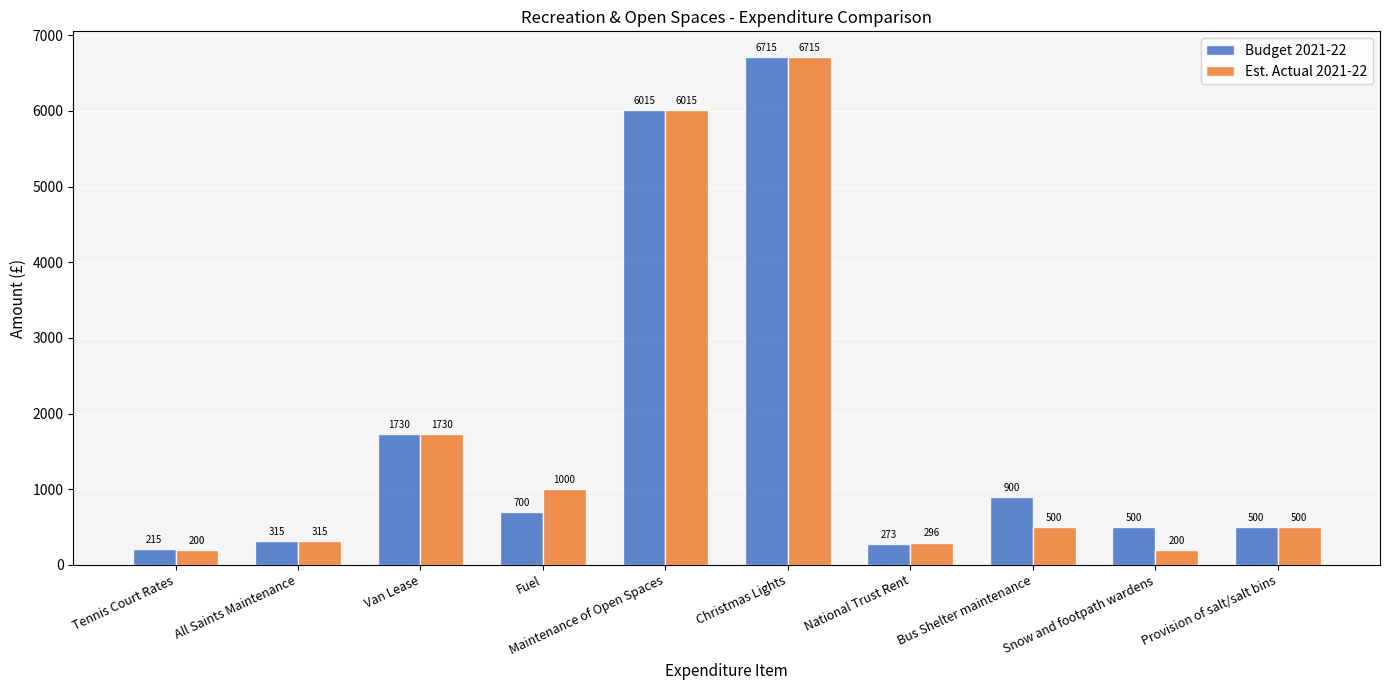

What are all the series names shown in the legend?

Budget 2021-22, Est. Actual 2021-22